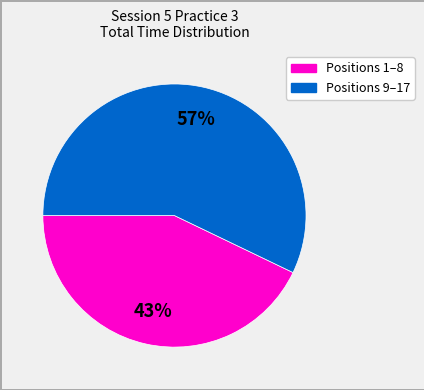

To the nearest percent, what is the average slice percentage?

50%